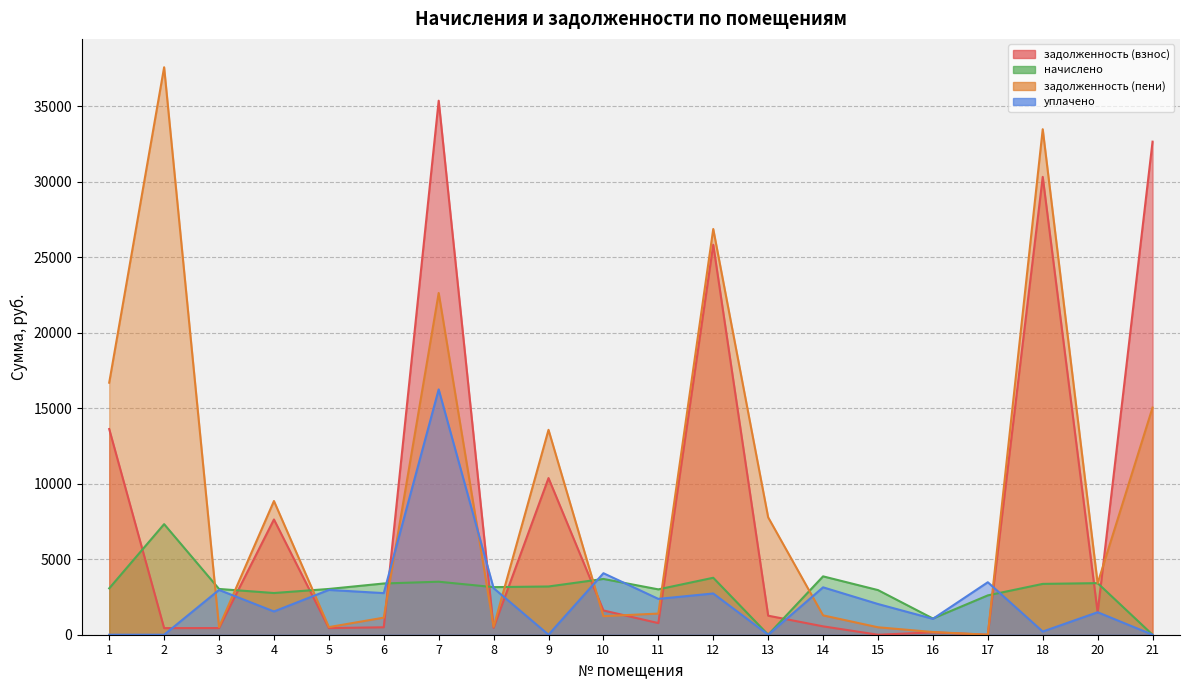

How many lines are shown in the chart?

2